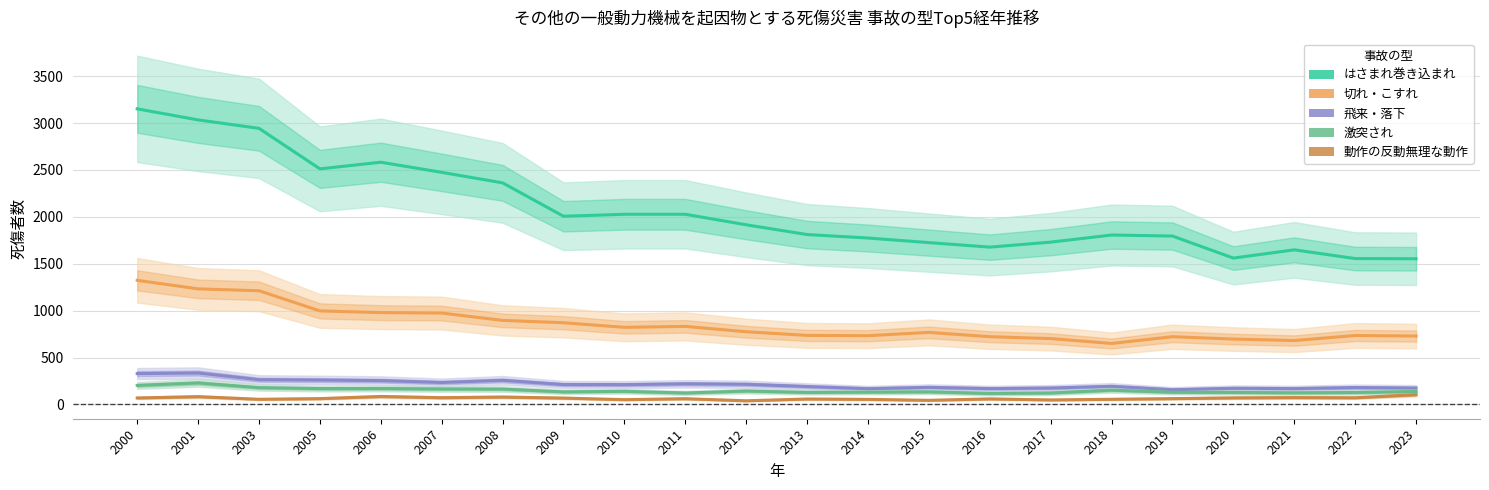

What is the difference between the 切れ・こすれ values at 2006 and 2018?

329